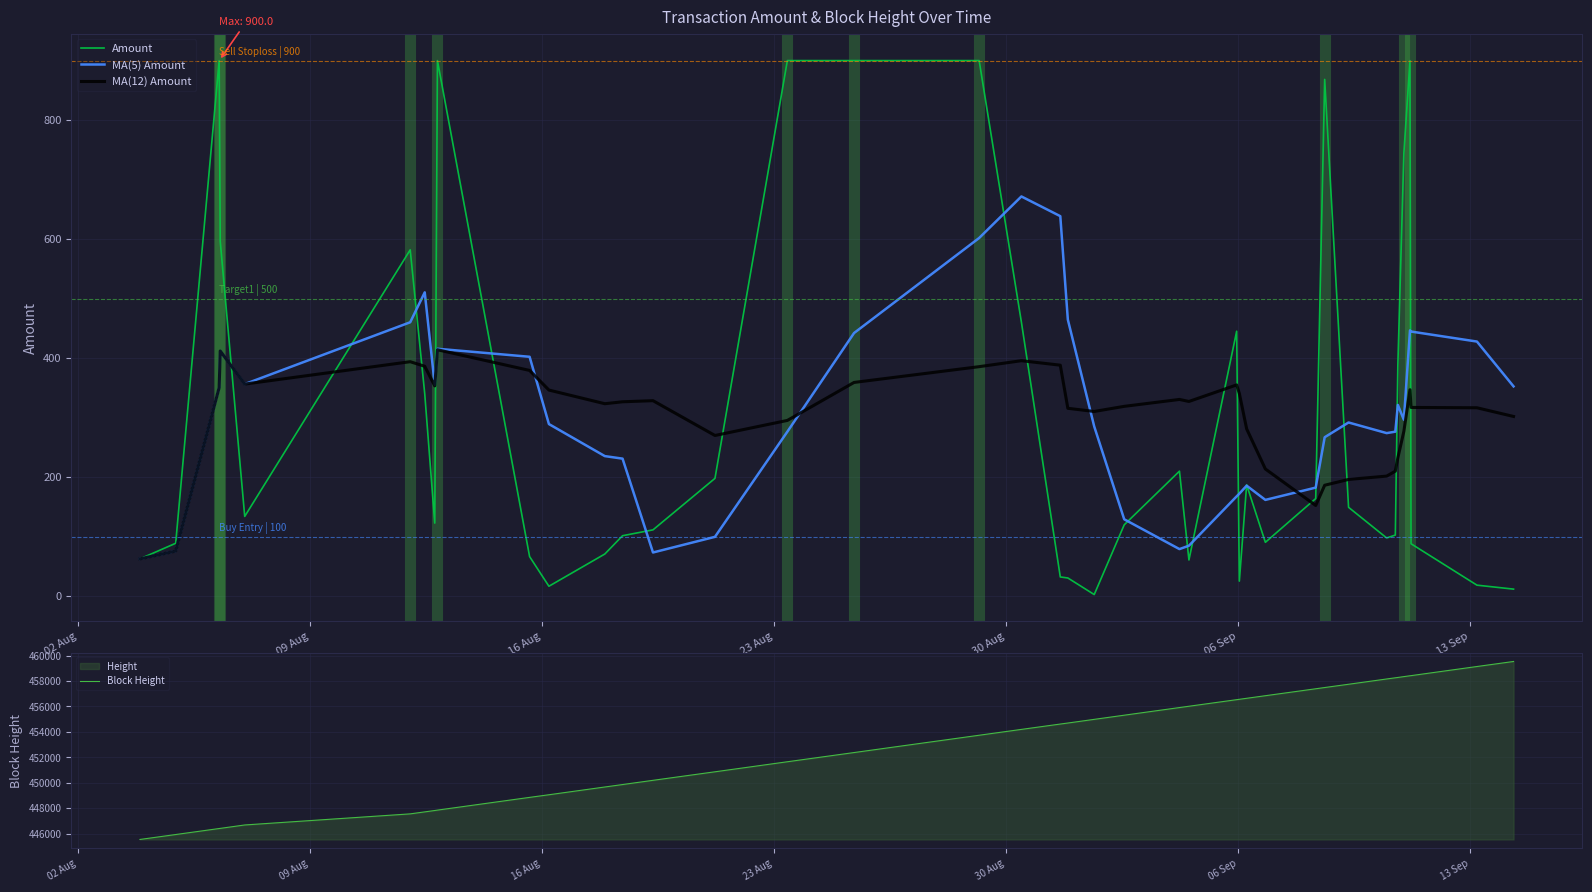

What is the minimum value for MA(12) Amount?

62.5